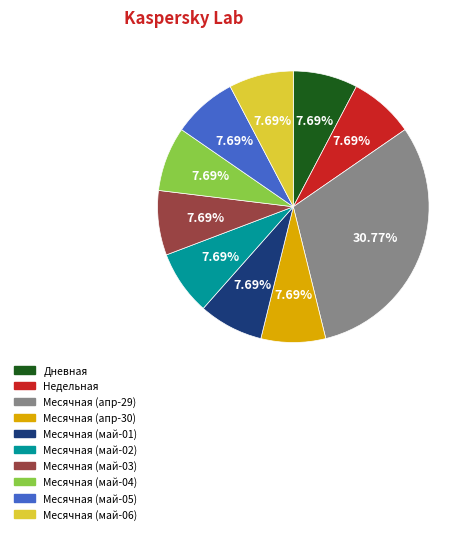

Combined, do Дневная and Месячная (май-06) account for over 50%?

No